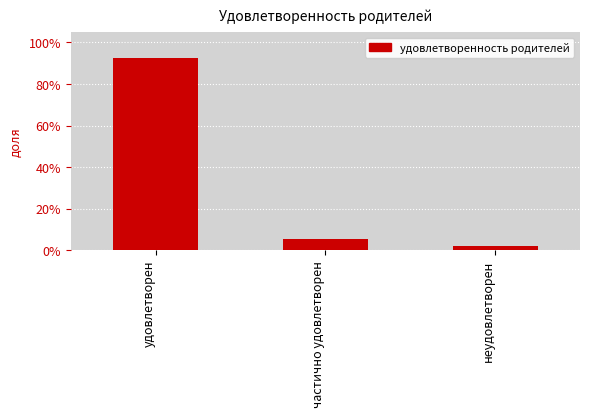

What is the maximum value shown in the chart?

0.9